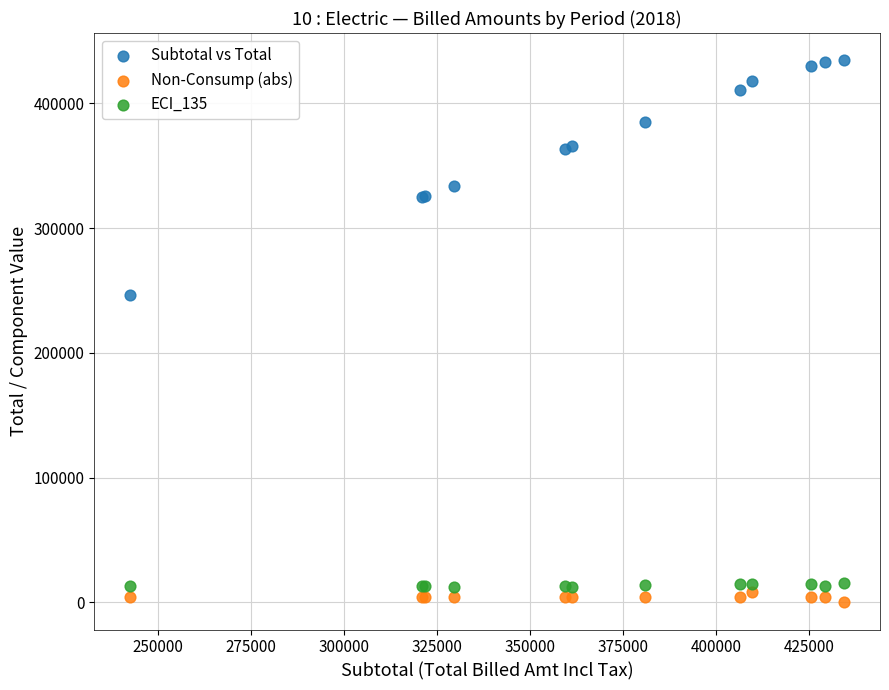

Which series contains the highest Y value?

Subtotal vs Total